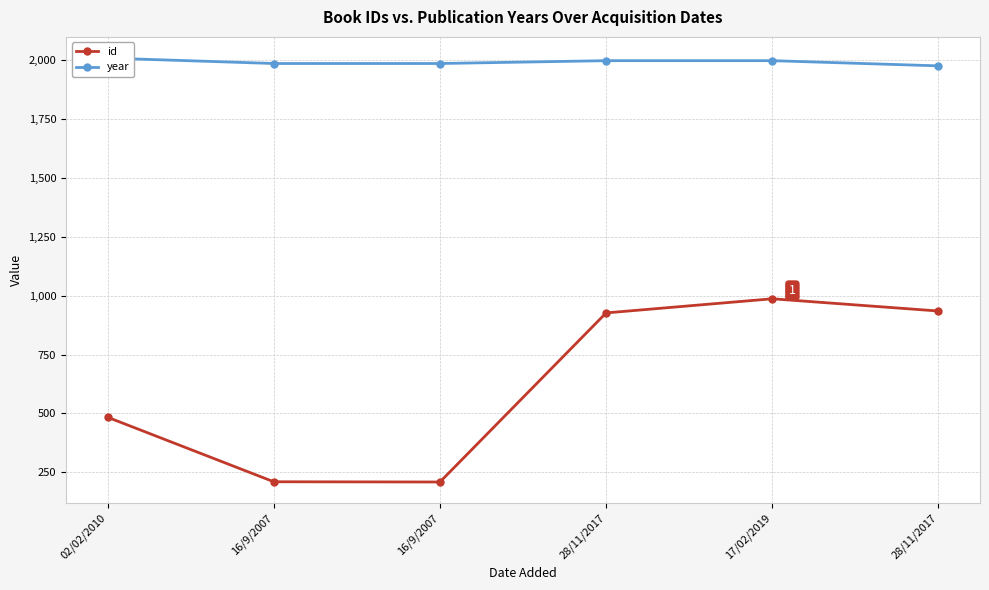

Rank the categories by id value from highest to lowest.

17/02/2019, 28/11/2017, 28/11/2017, 02/02/2010, 16/9/2007, 16/9/2007